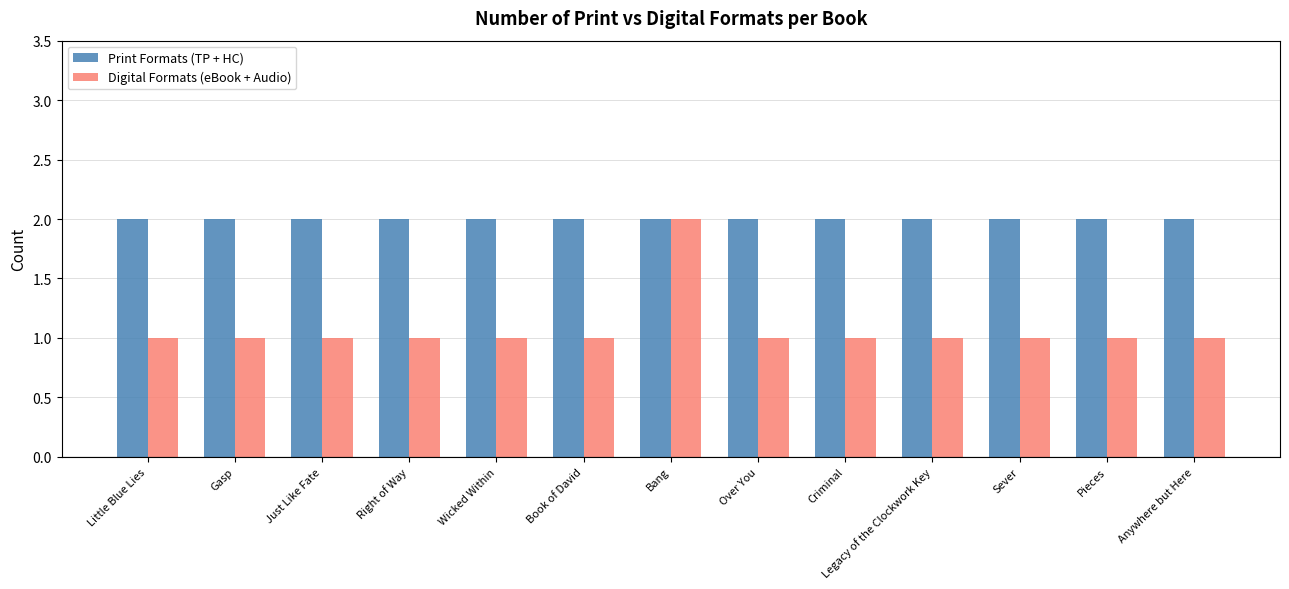

List the series in order of their overall mean, highest first.

Print Formats (TP + HC), Digital Formats (eBook + Audio)